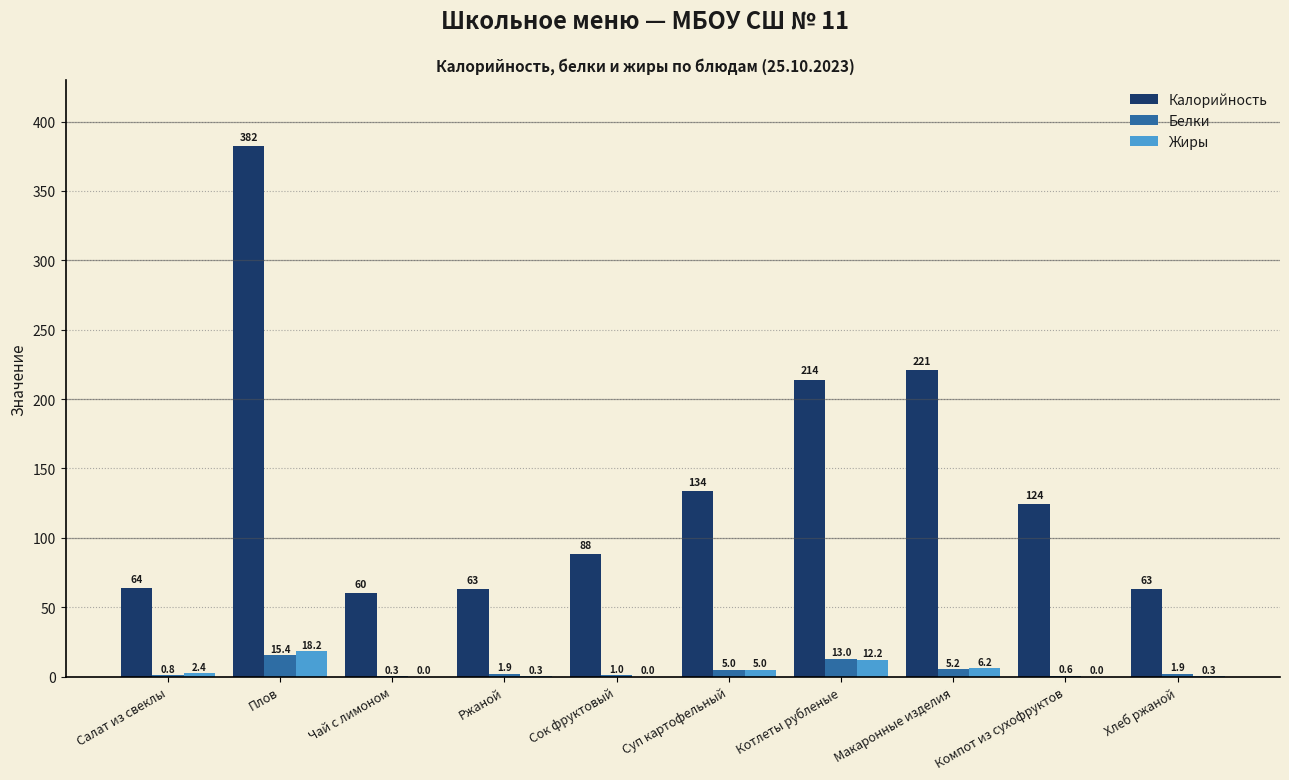

What value does the Калорийность series have at Макаронные изделия?

221.0